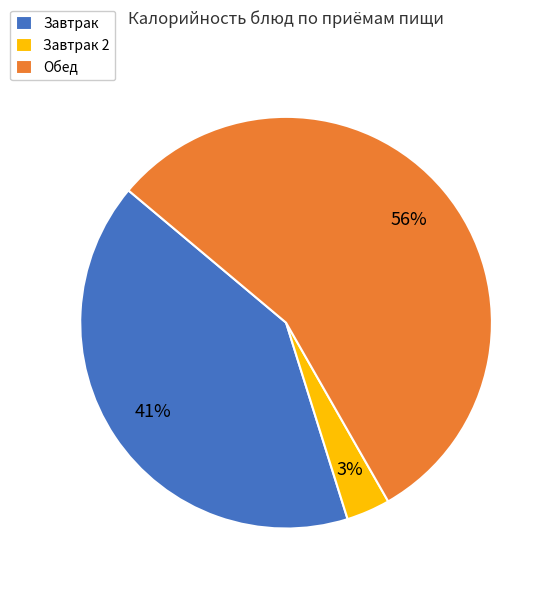

Does Завтрак account for over 50% of the chart?

No